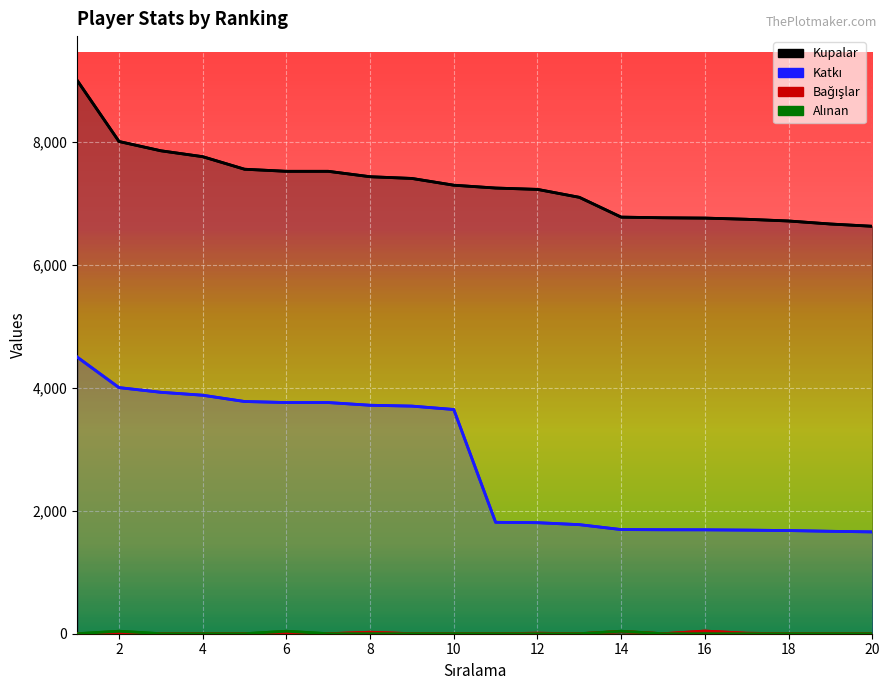

True or false: Bağışlar and Alınan intersect in this chart.

False